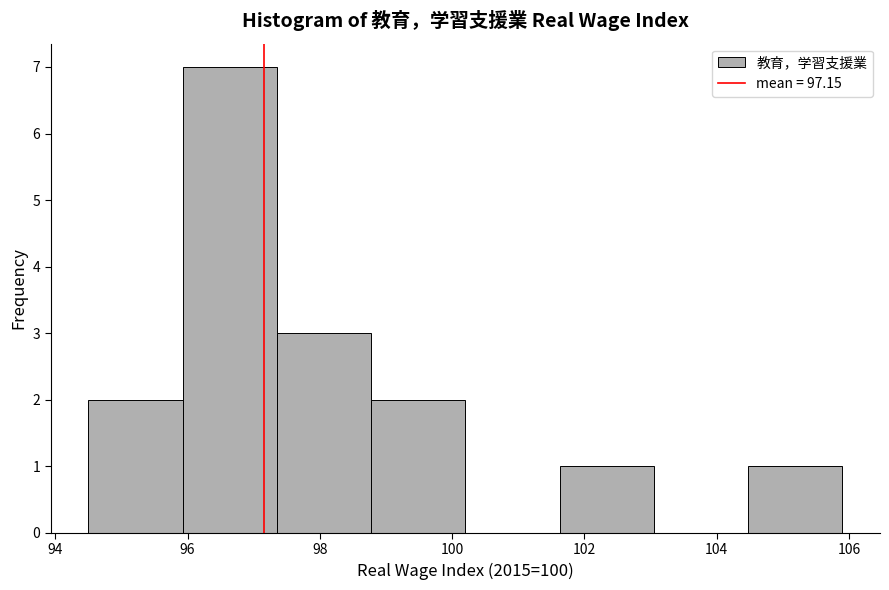

Which range on the x-axis has the tallest bar?

96.0 to 97.4